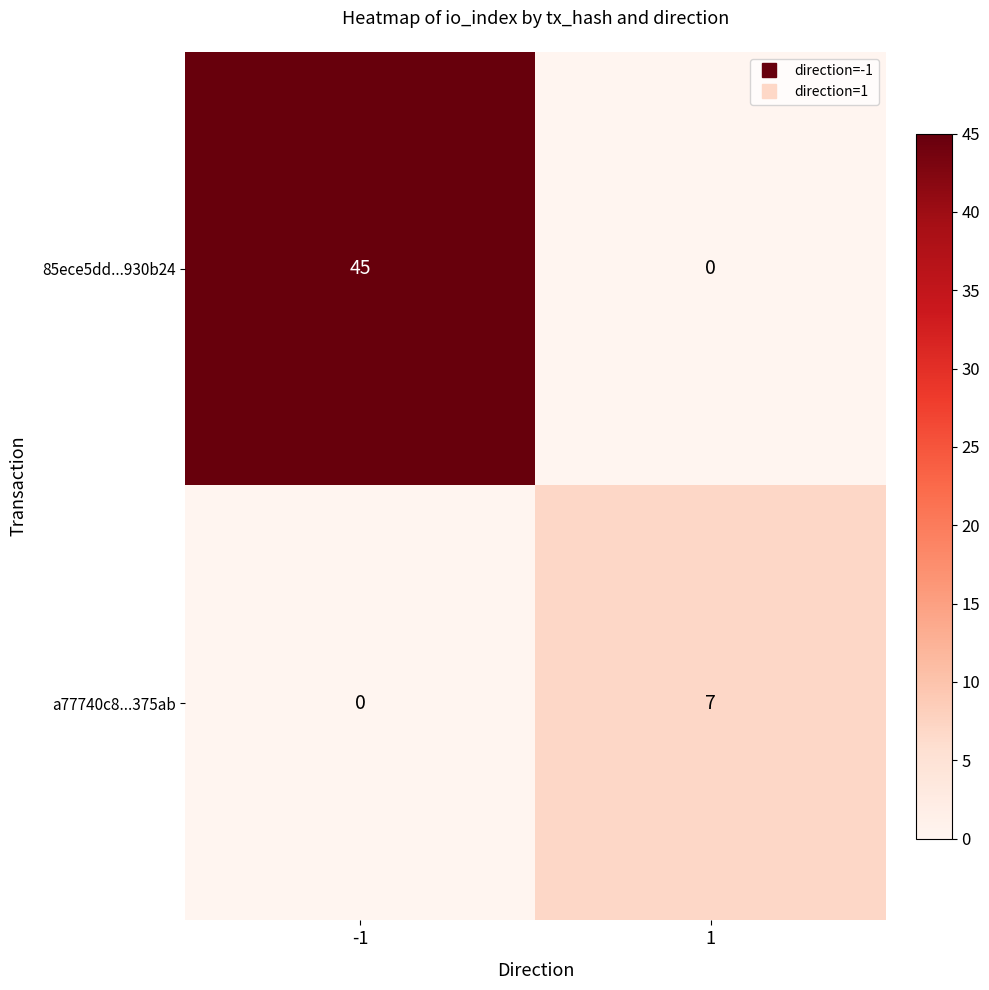

Reading right to left, transcribe all the data shown in this chart.

85ece5dd...930b24: 0	45
a77740c8...375ab: 7	0